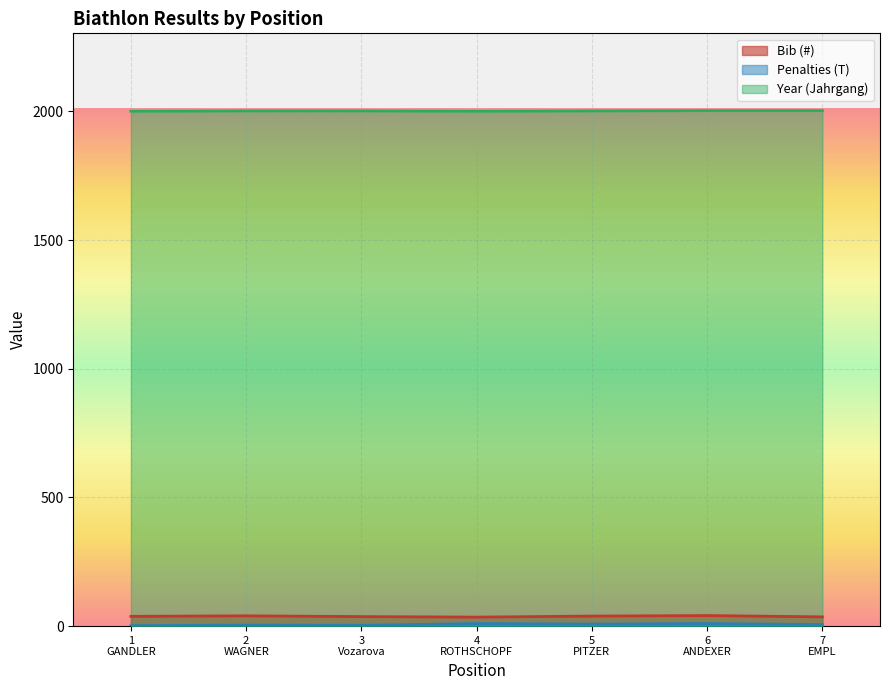

True or false: Bib (#) and Penalties (T) cross at least once.

False